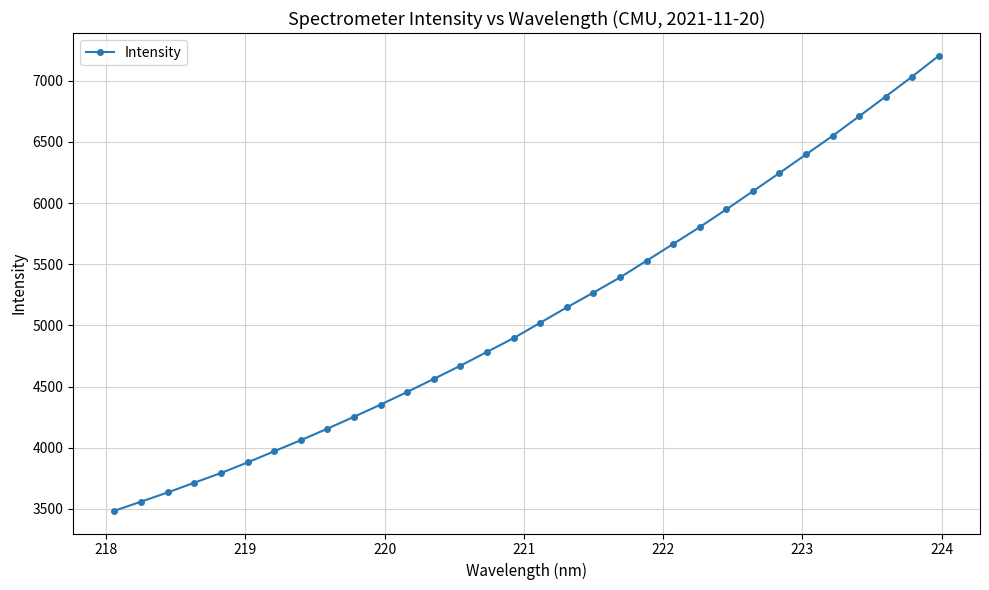

What is the difference between the maximum and minimum values?

3719.3